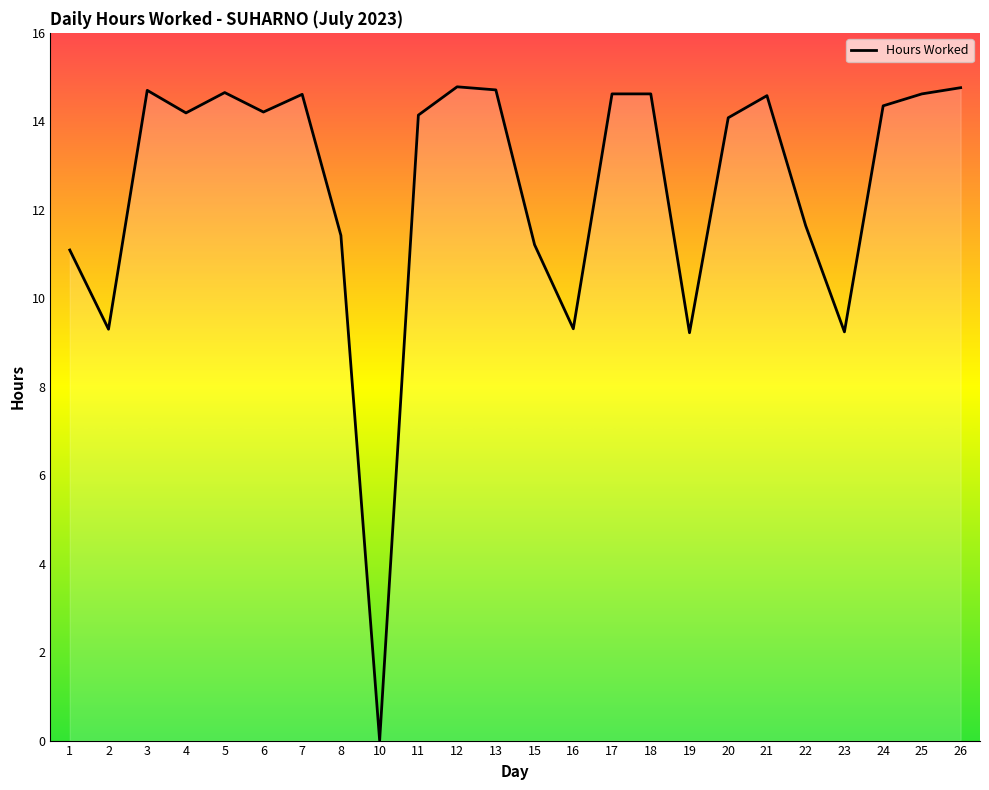

At which category does the chart reach its minimum across all series?

10